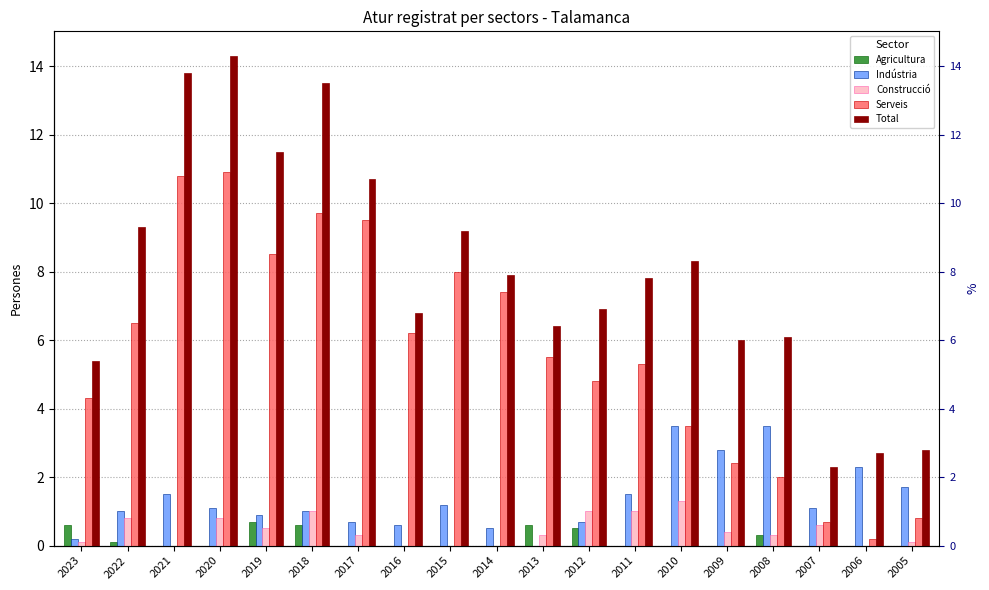

Rank the series at 2019 from highest to lowest value.

Total, Serveis, Indústria, Agricultura, Construcció